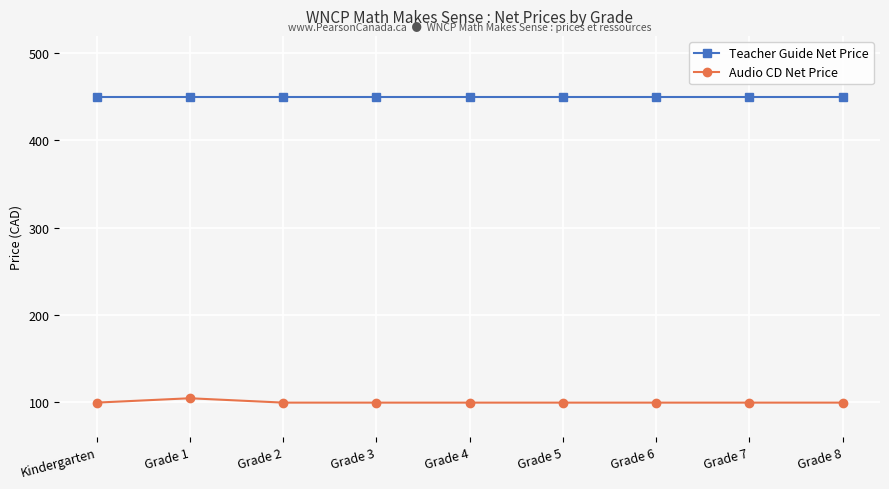

Rank the series by their average value, from highest to lowest.

Teacher Guide Net Price, Audio CD Net Price